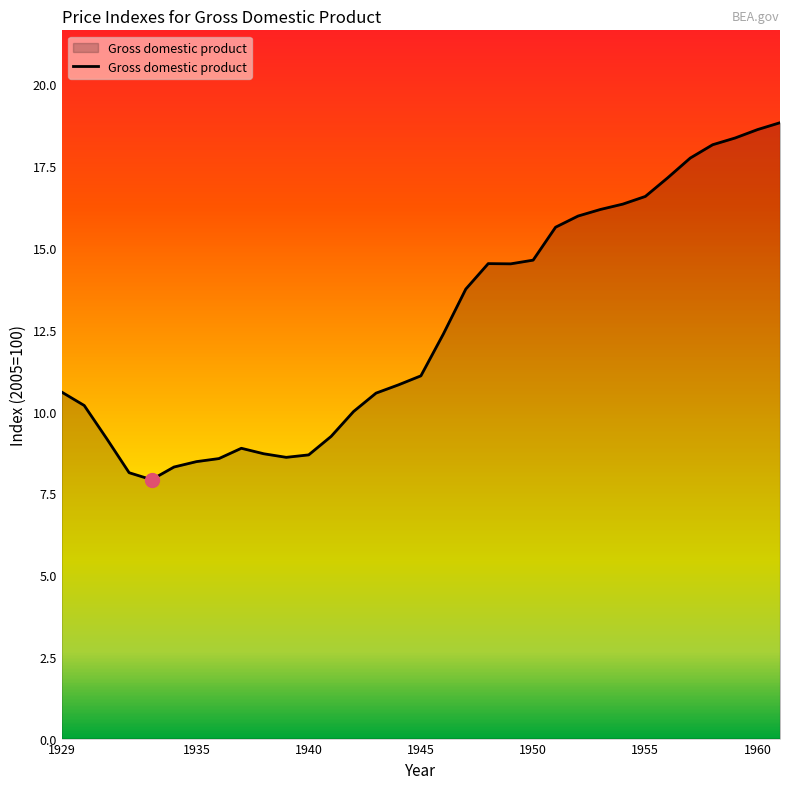

The Gross domestic product series shows 8.5 at 1935. True or false?

True